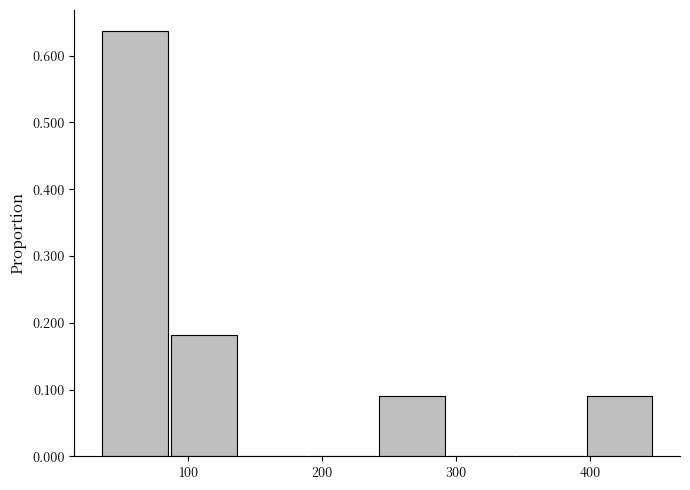

Reading left to right, transcribe this chart: for each bar, give the range it covers on the x-axis and its height. Neither the bar edges nor the heights are printed on the chart, so give them approximately, as read against the axes.

40 to 90: 0.64
90 to 140: 0.18
140 to 190: 0
190 to 240: 0
240 to 290: 0.09
290 to 350: 0
350 to 400: 0
400 to 450: 0.09